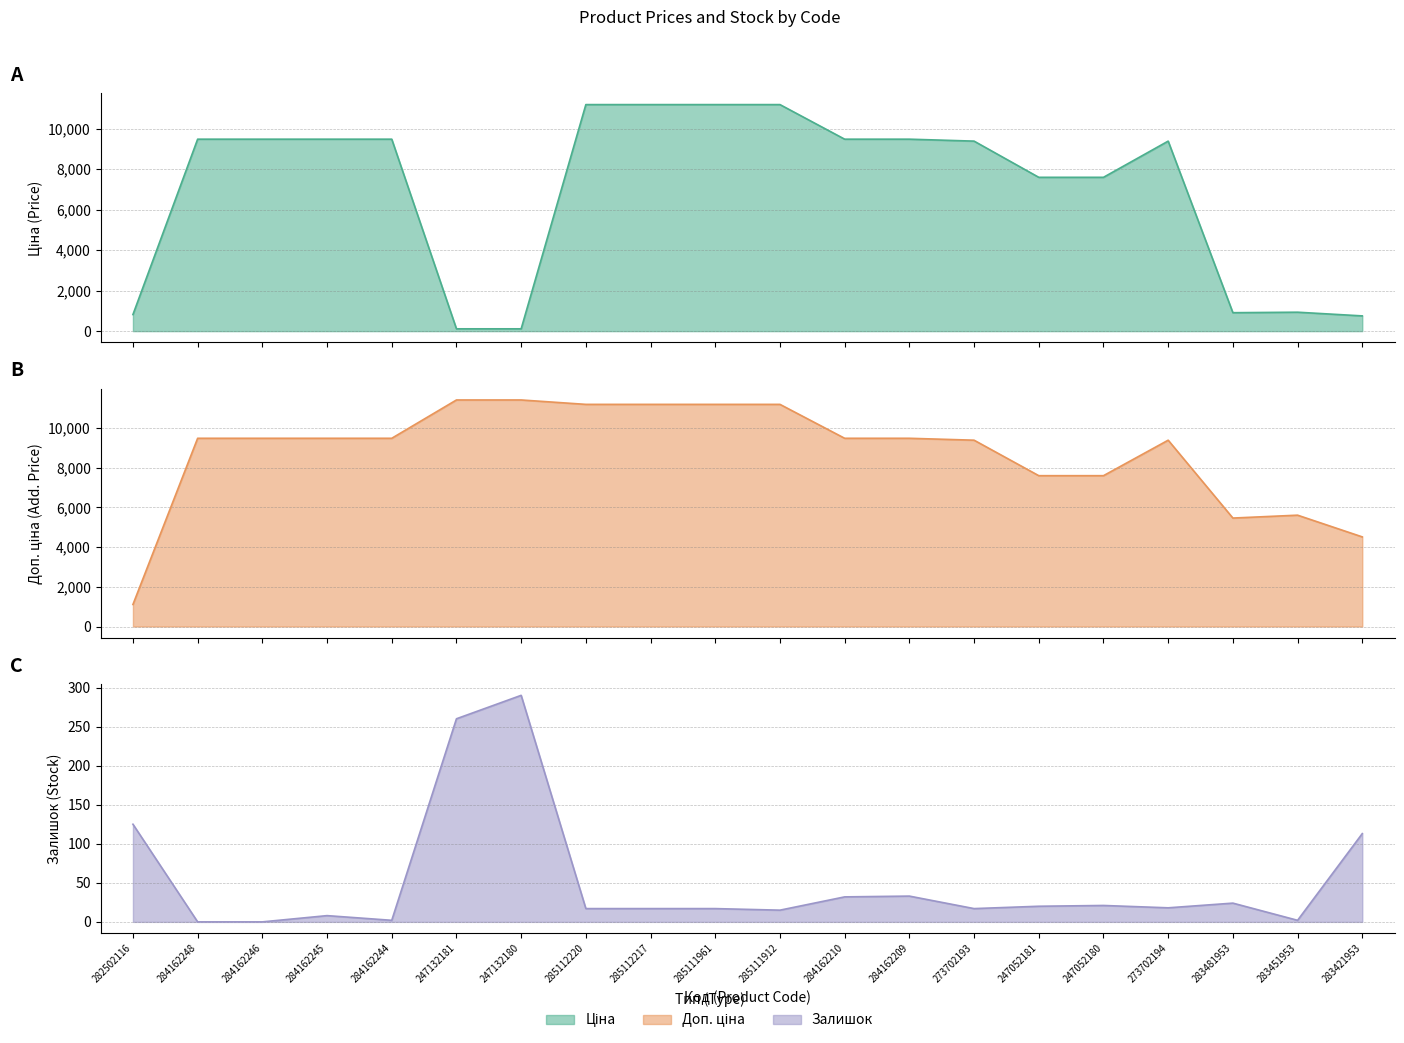

What position from the left is 284162209?

13